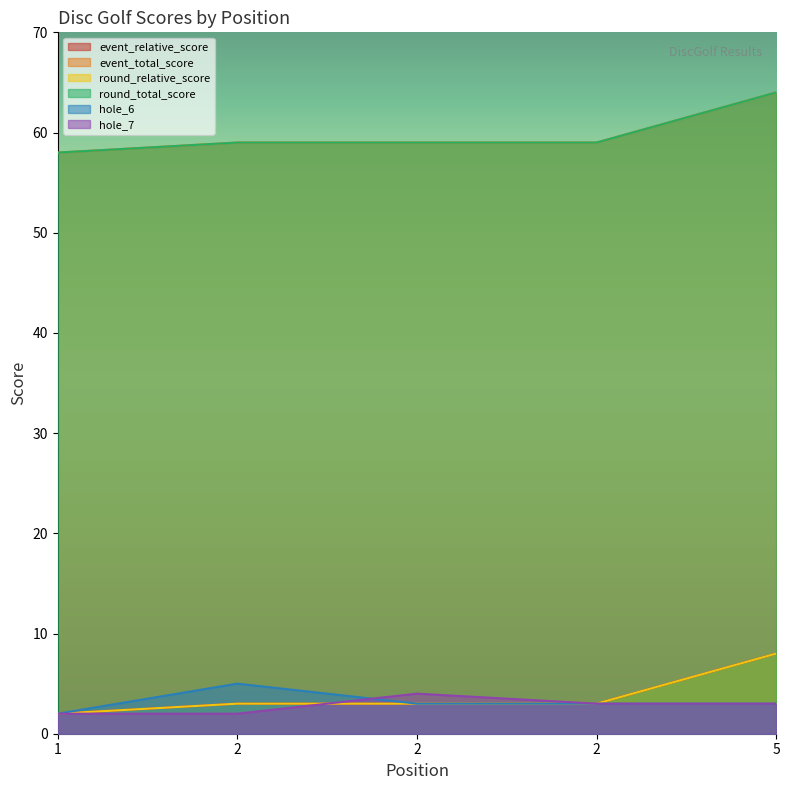

What is the spread (max minus min) of values at 2?

57